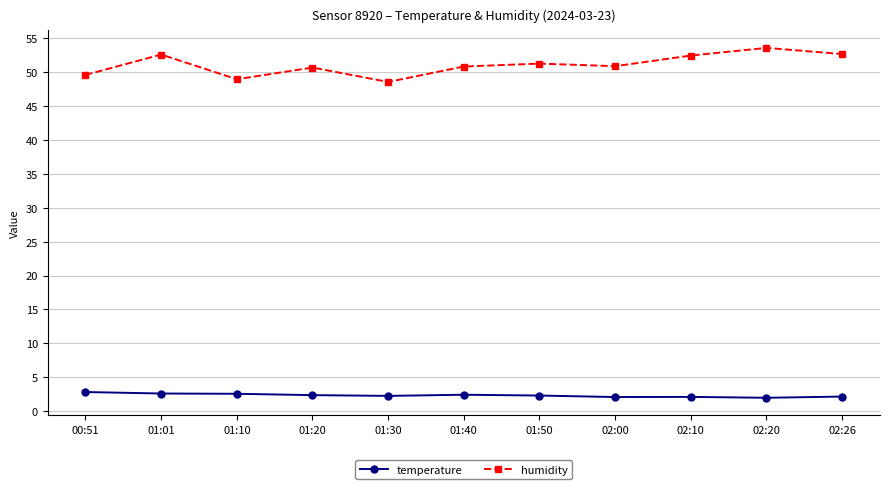

True or false: humidity and temperature cross at least once.

False